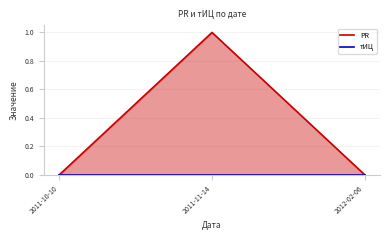

Reading right to left, extract all data points from this chart.

PR: 2012-02-06=0	2011-11-14=1	2011-10-10=0
тИЦ: 2012-02-06=0	2011-11-14=0	2011-10-10=0